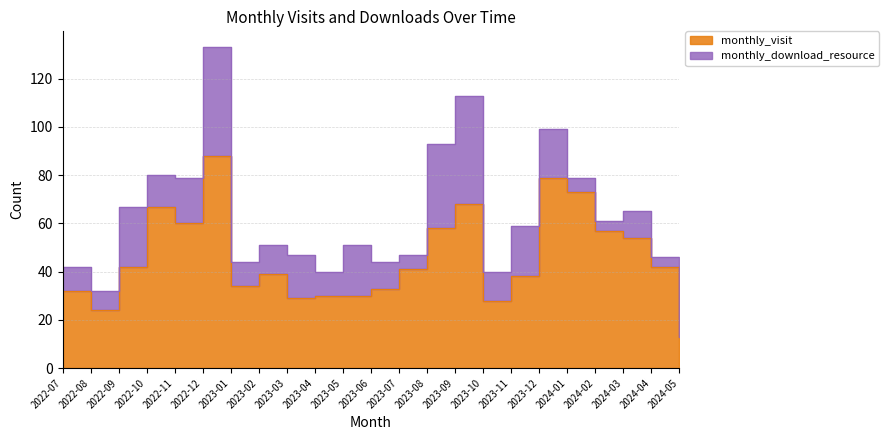

Which label corresponds to the largest value in the chart?

2022-12